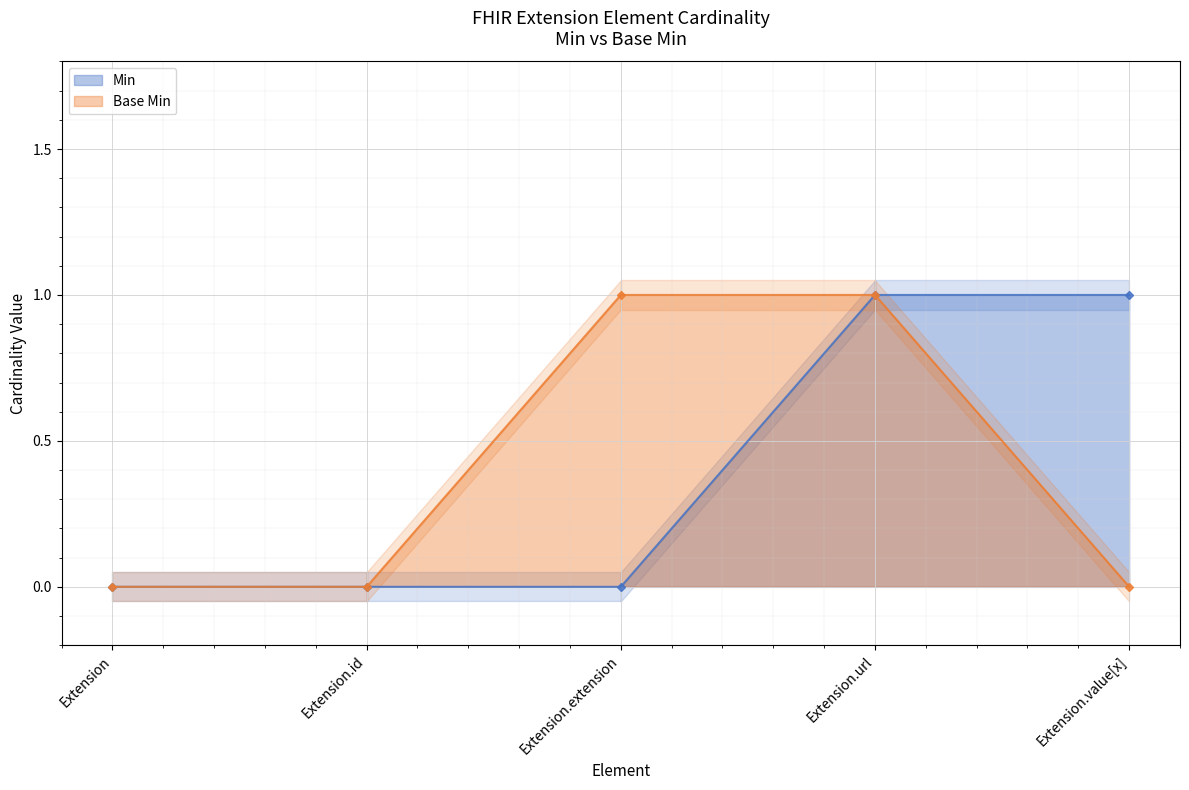

What is the value of the Min point at the 4th from the left?

1